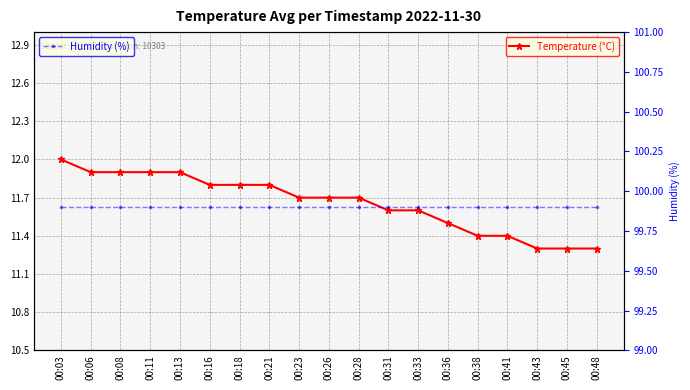

Is it true that Humidity (%) equals 49.9 at 00:28?

False